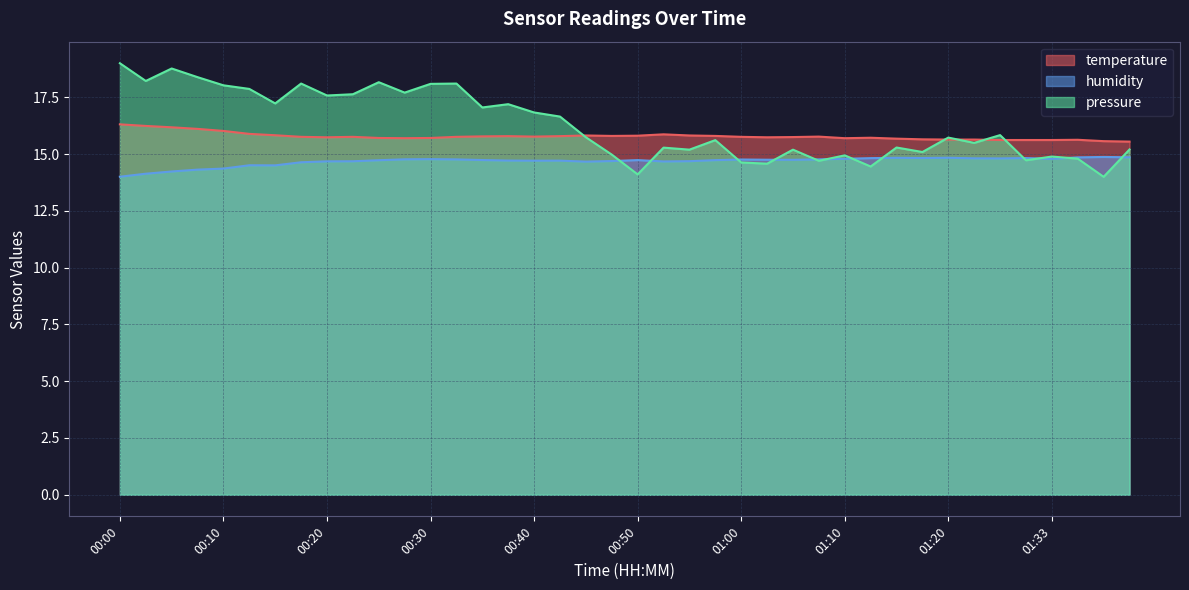

What is the highest value of the temperature series?

16.3